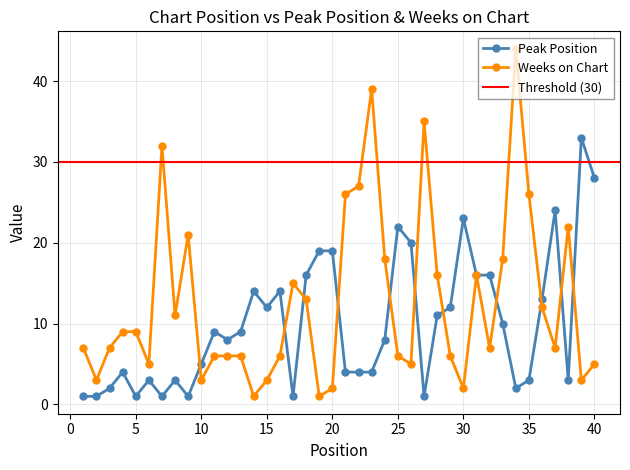

How many intersections are there between Peak Position and Weeks on Chart?

11